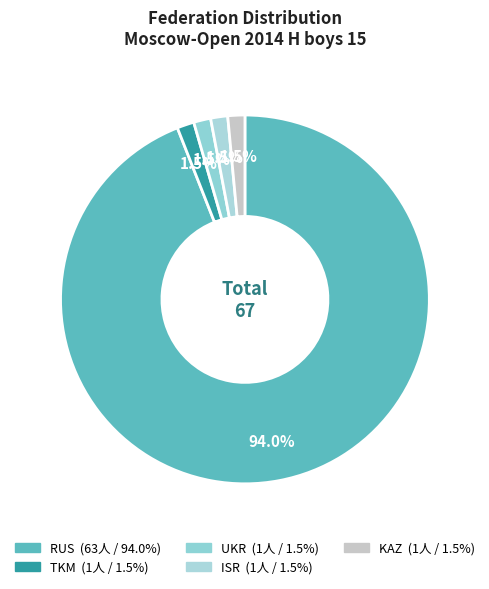

How many slices are in this pie chart?

5